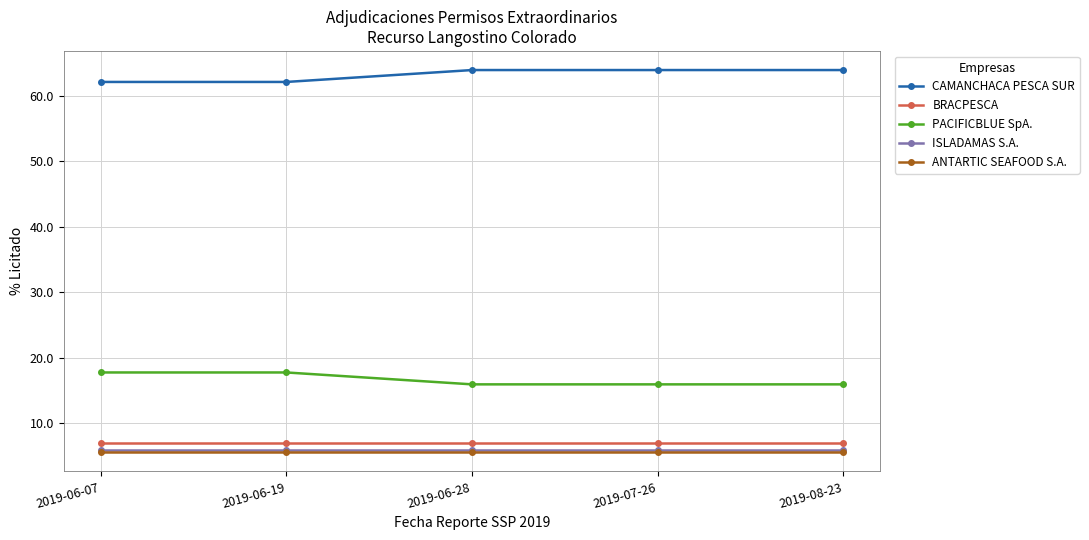

What is the spread (max minus min) of values at 2019-08-23?

58.3